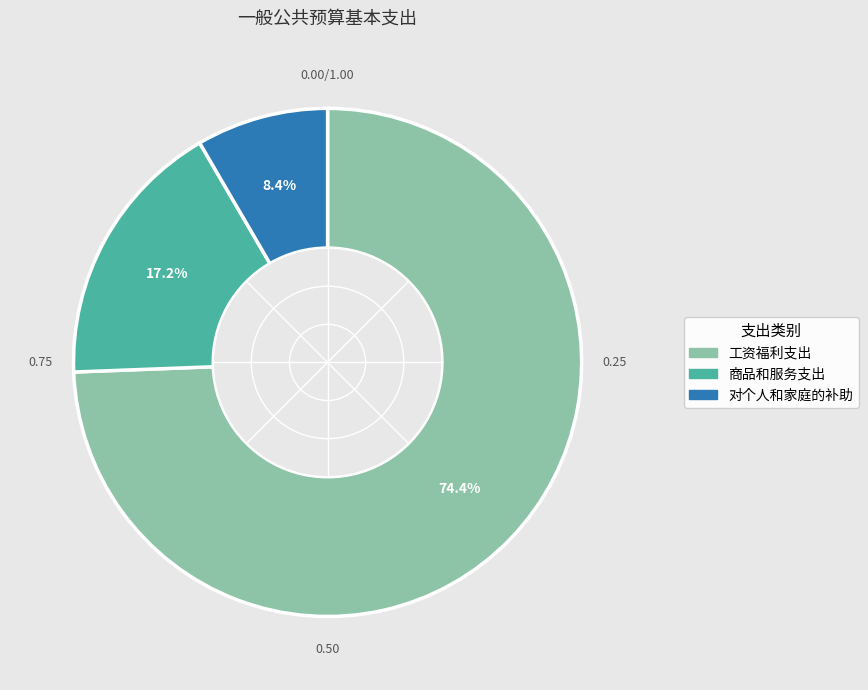

To the nearest percent, what is the difference between the 对个人和家庭的补助 and 商品和服务支出 slice percentages?

9%